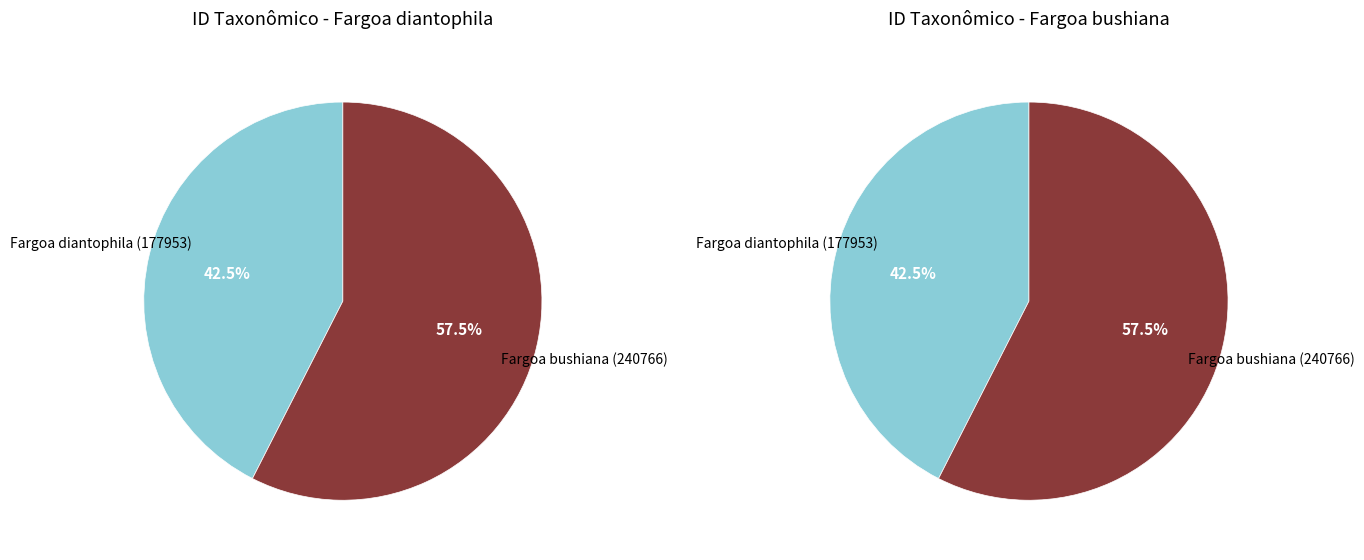

How many segments does this pie chart have?

2